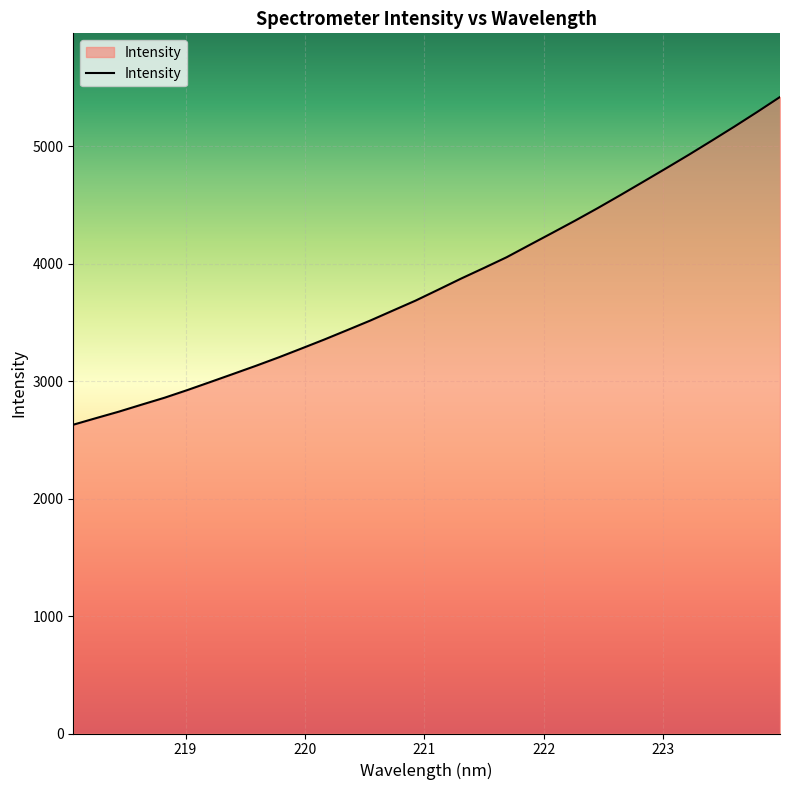

Does the chart have visible grid lines?

Yes